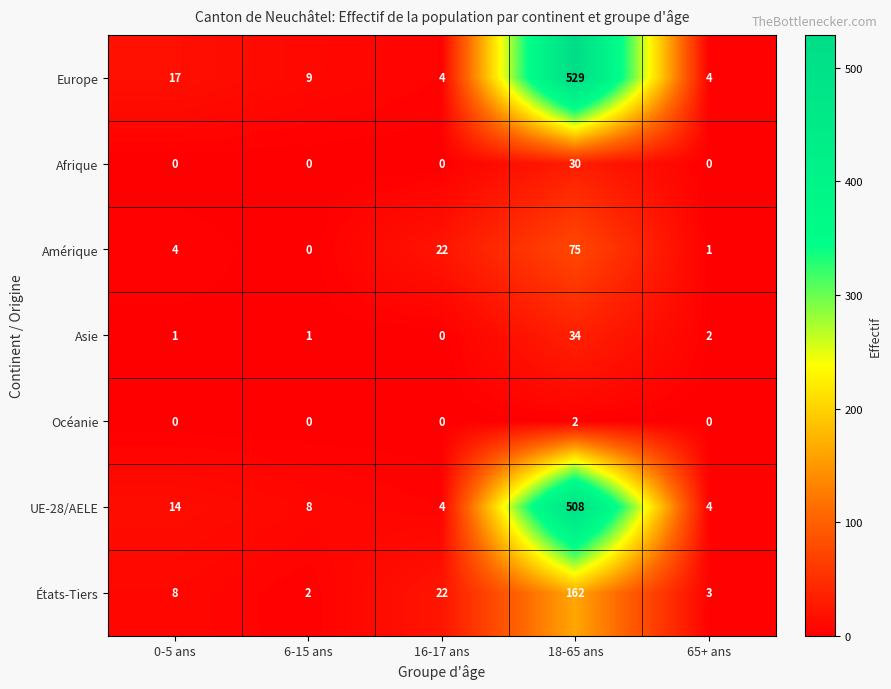

What is the difference between the highest and lowest values at 0-5 ans?

17